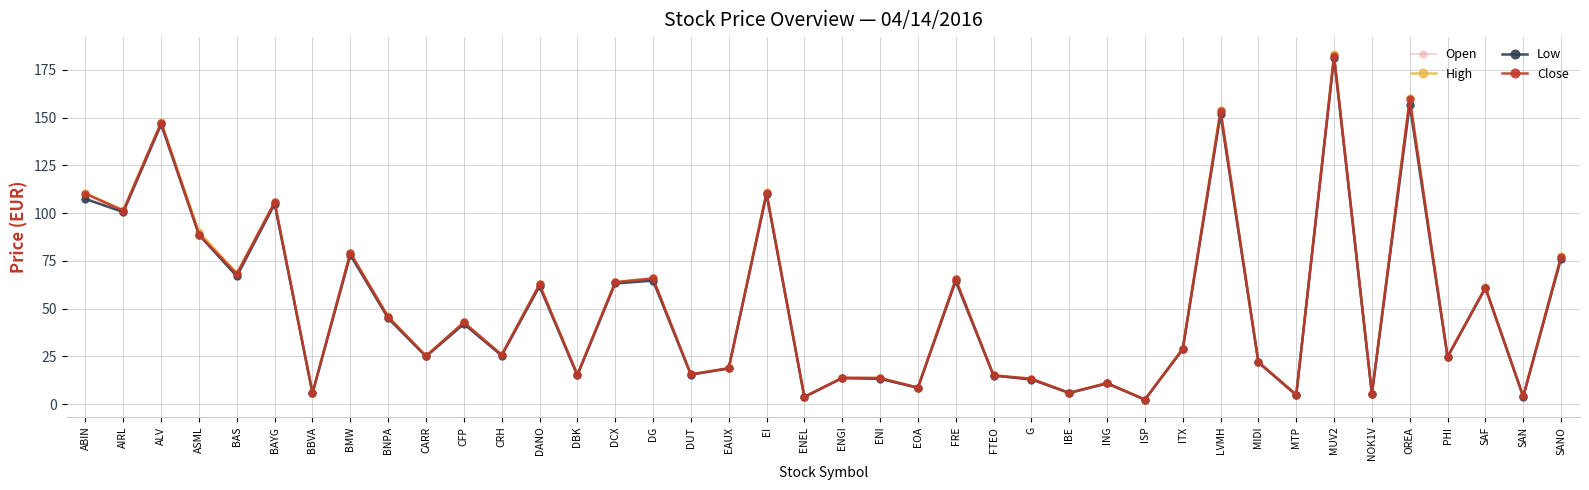

What is the total value across all series at DBK?

61.5